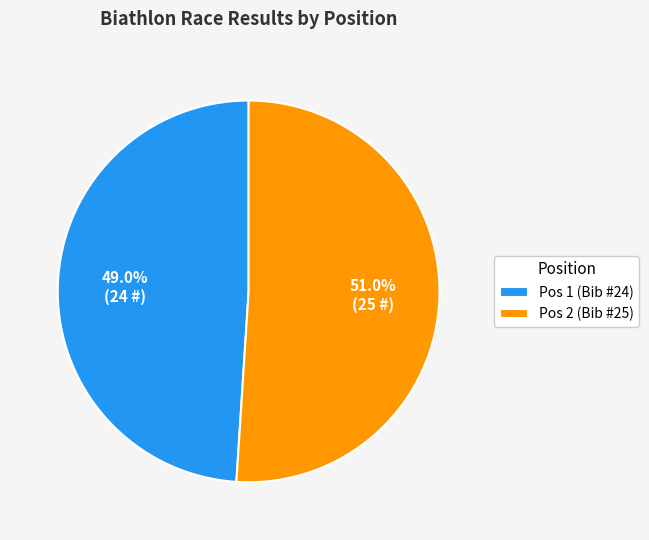

What percentage is NOT represented by Pos 2 (Bib #25)?

49.0%